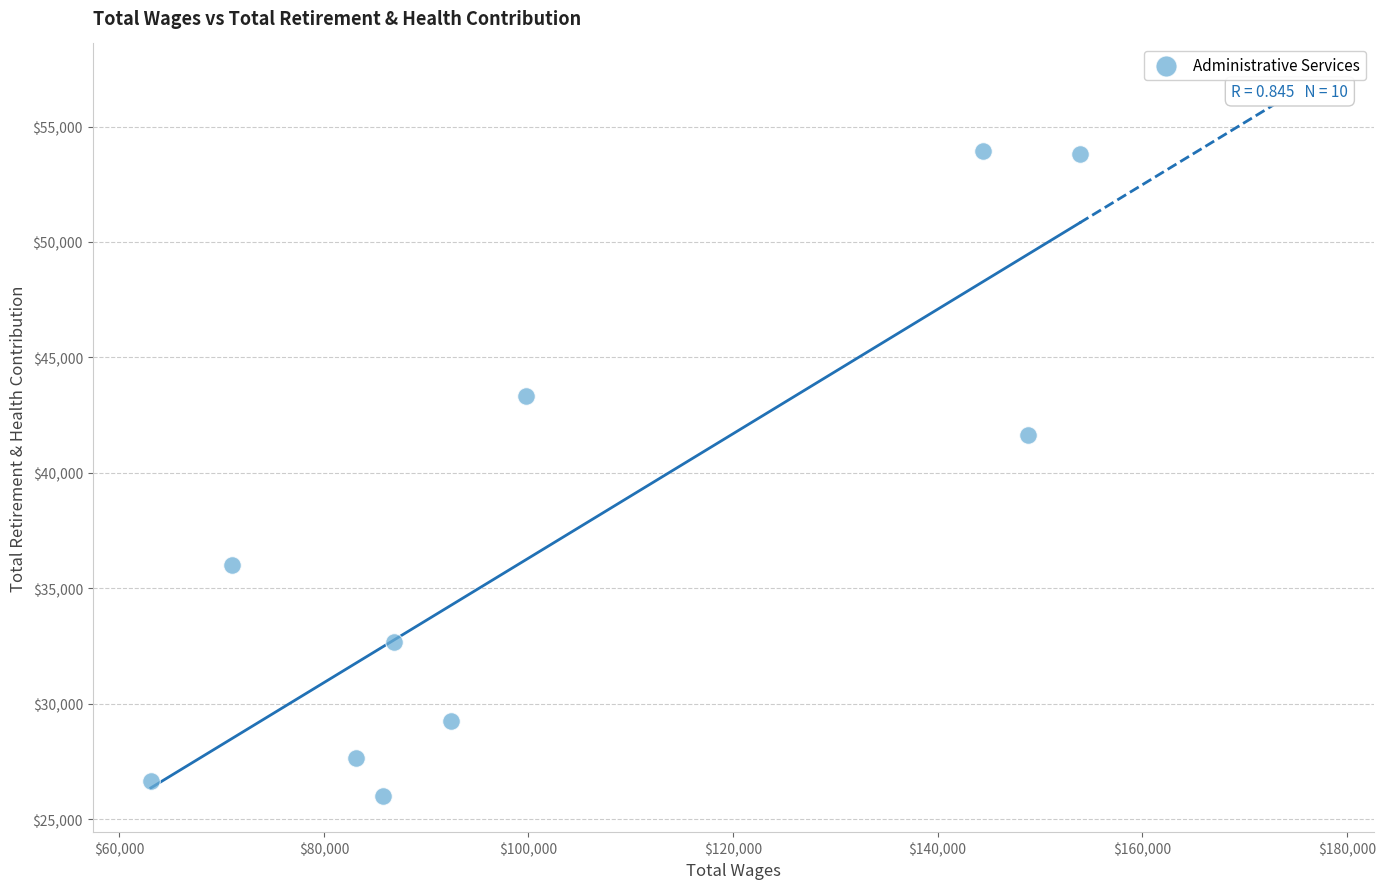

What Y value in the scatter plot is closest to 39958?

41643